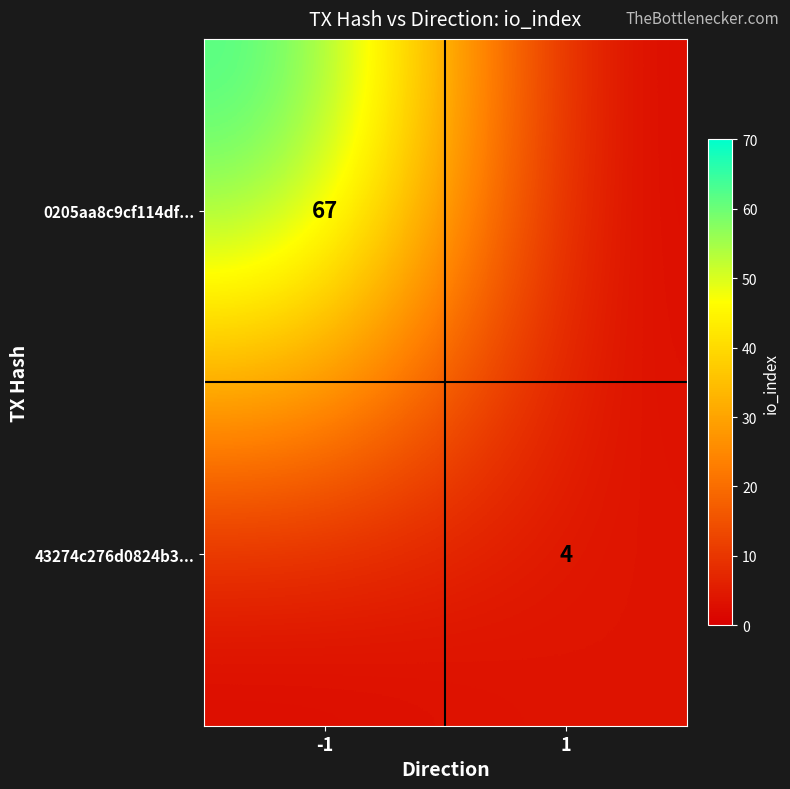

The 0205aa8c9cf114df... series shows 67 at -1. True or false?

True